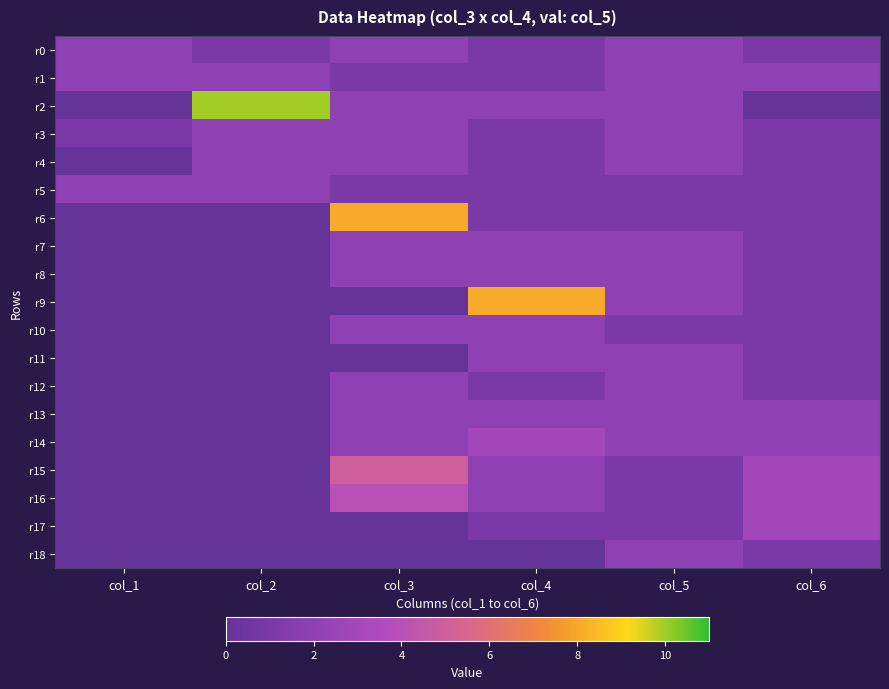

Which series has the widest spread of values?

r2